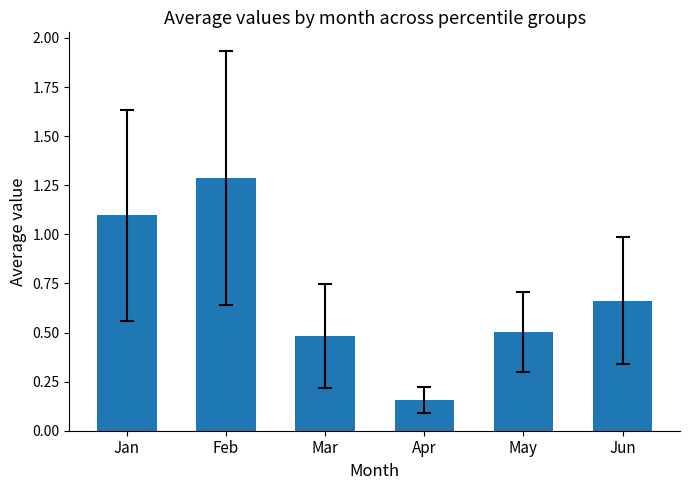

What is the value of the 2nd bar from the left?

1.3